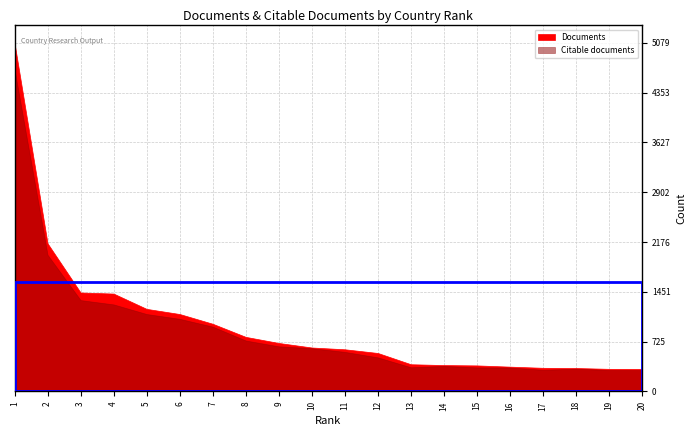

List the series in order of their peak value, highest first.

Documents, Citable documents